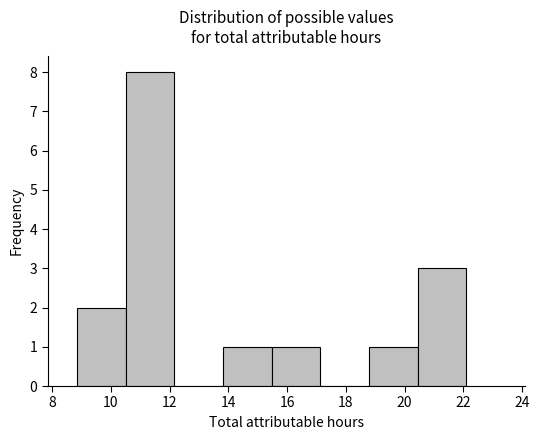

What is the height of the bar covering 8.8 to 10.6 on the x-axis? Neither the bar edges nor the heights are printed on the chart, so give them approximately, as read against the axes.

2